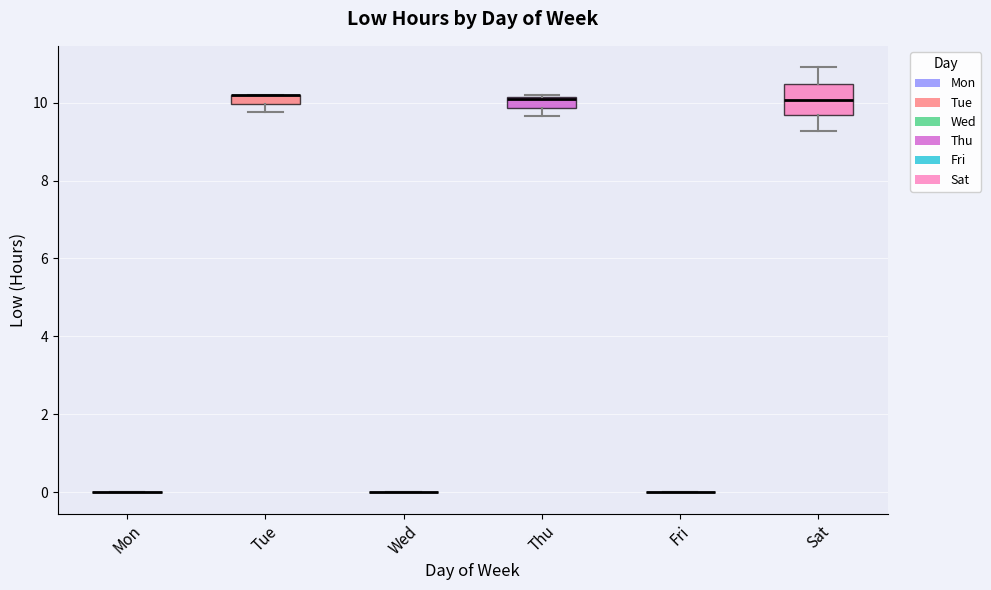

Comparing the boxes themselves (not the whiskers), which one is the tallest?

Sat